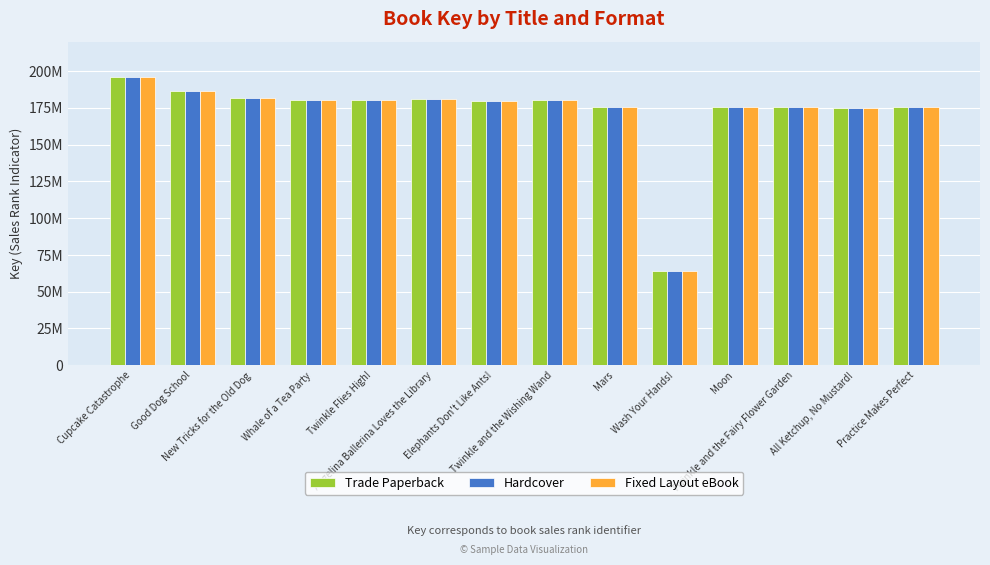

What are all the series names shown in the legend?

Trade Paperback, Hardcover, Fixed Layout eBook